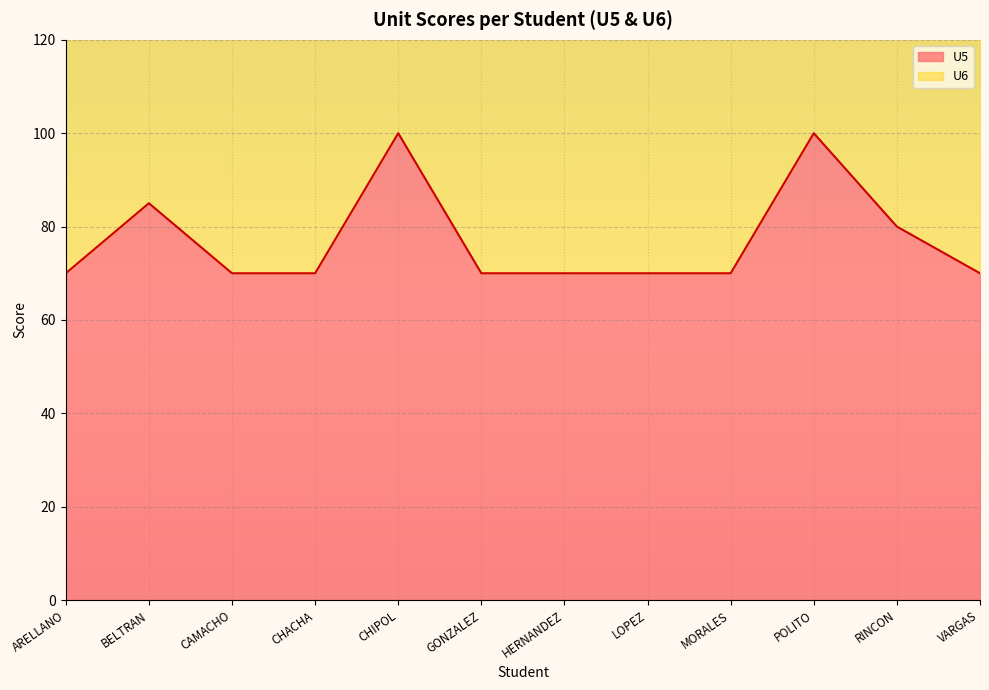

Which category has the highest value across all series?

CHIPOL